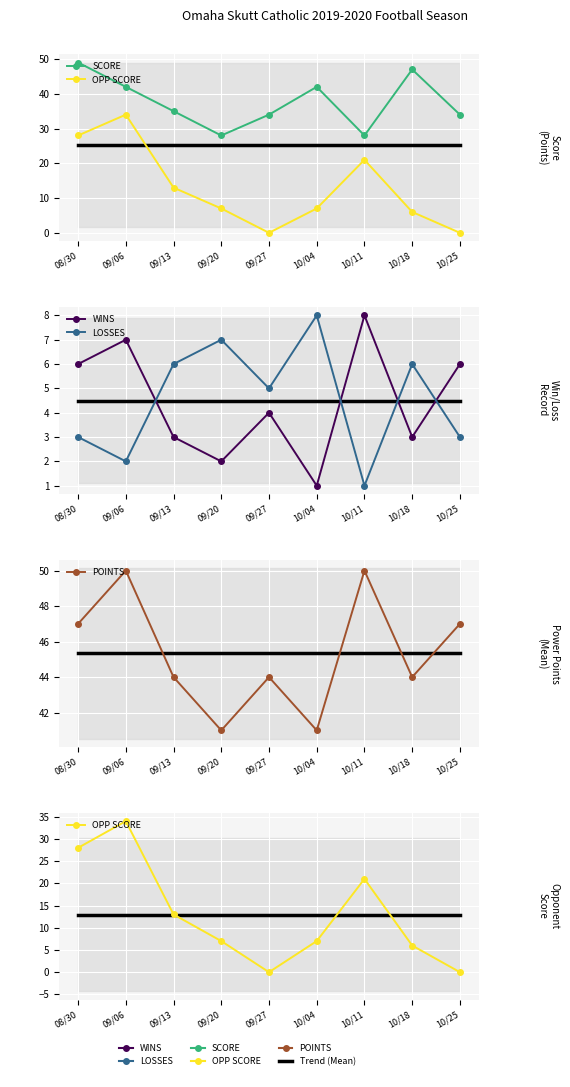

The value of OPP SCORE at 10/04 is 7. True or false?

True